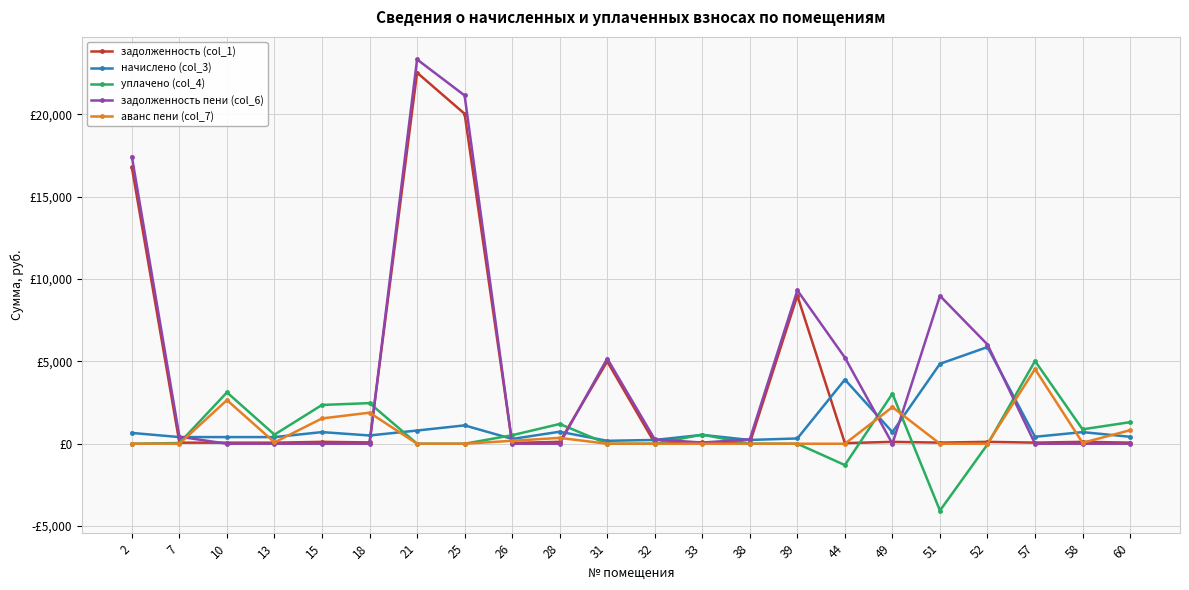

What are all the series names shown in the legend?

задолженность (col_1), начислено (col_3), уплачено (col_4), задолженность пени (col_6), аванс пени (col_7)